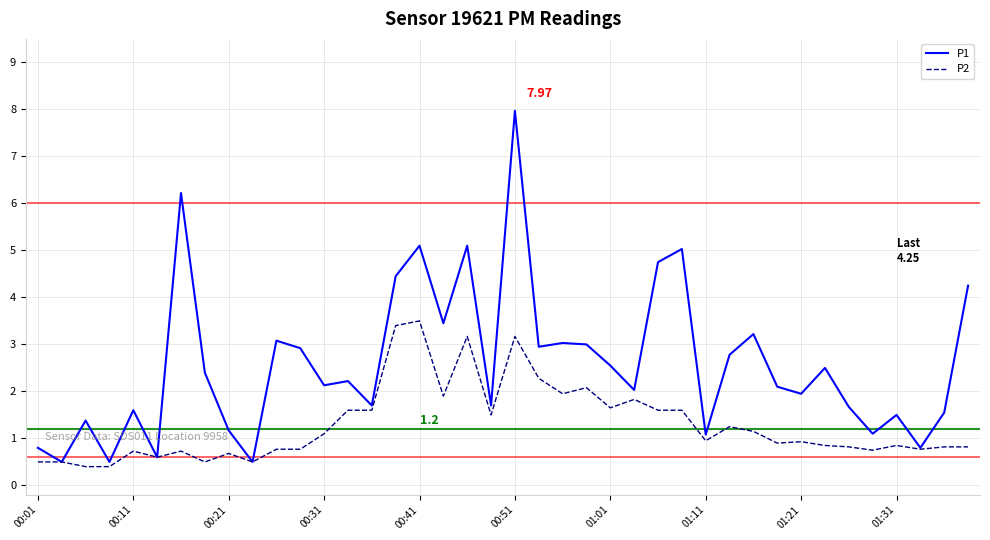

Which series has the largest range (max minus min)?

P1